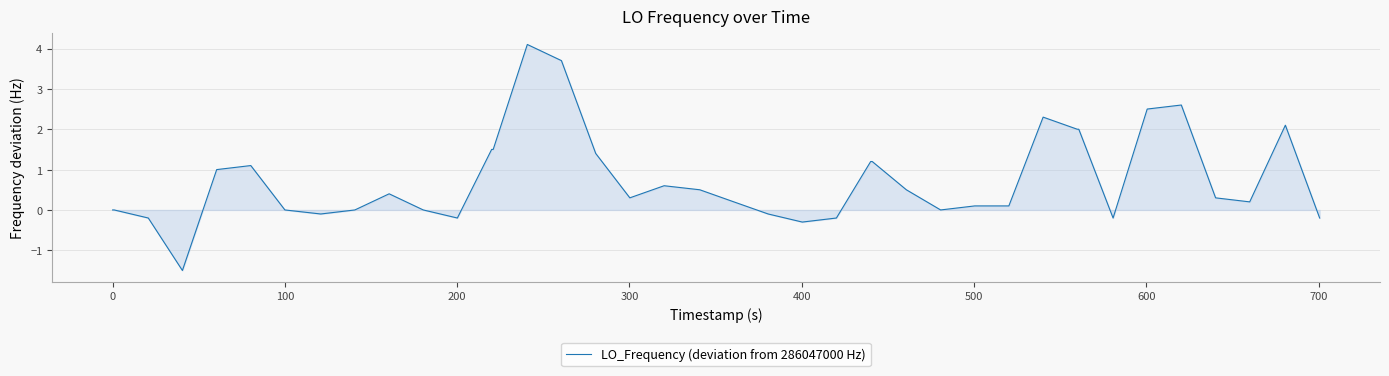

What is the greatest value displayed?

4.1